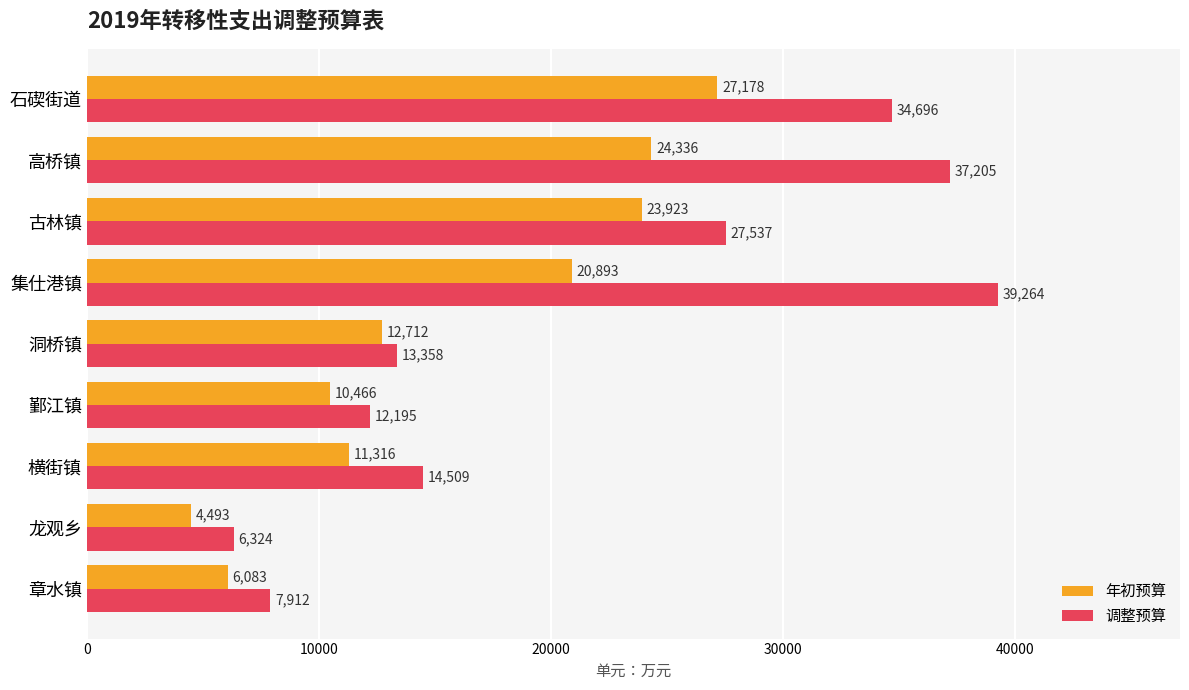

Which series has the largest range (max minus min)?

调整预算